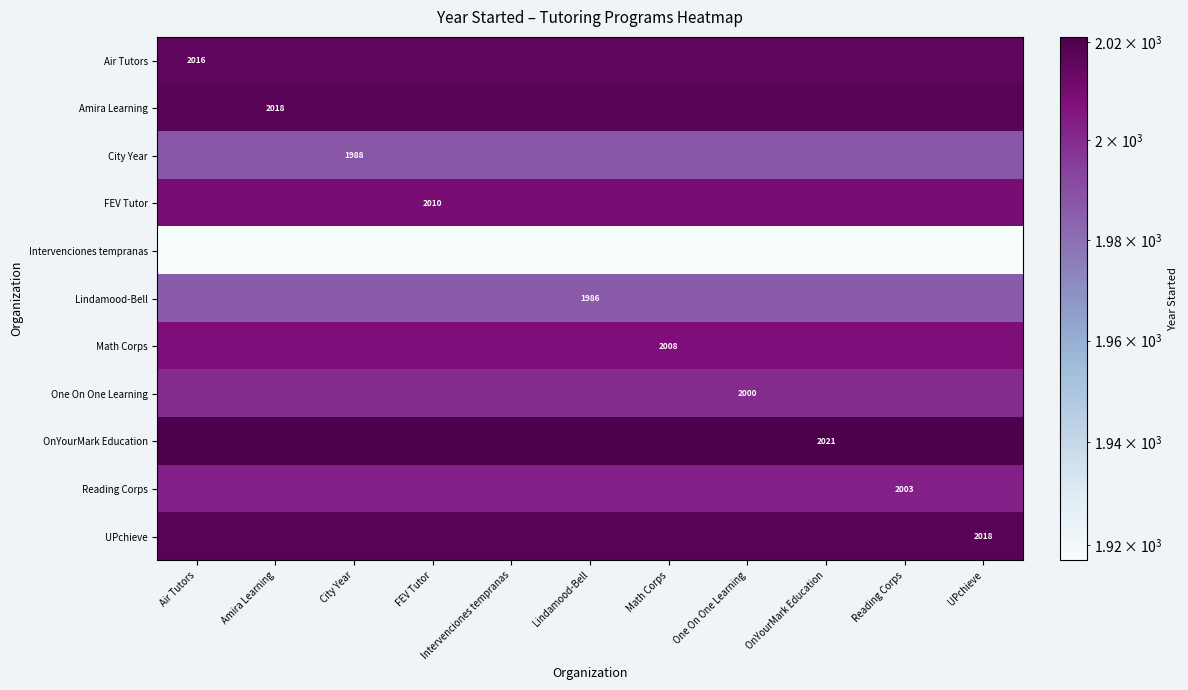

True or false: OnYourMark Education has a value of 804 at OnYourMark Education.

False